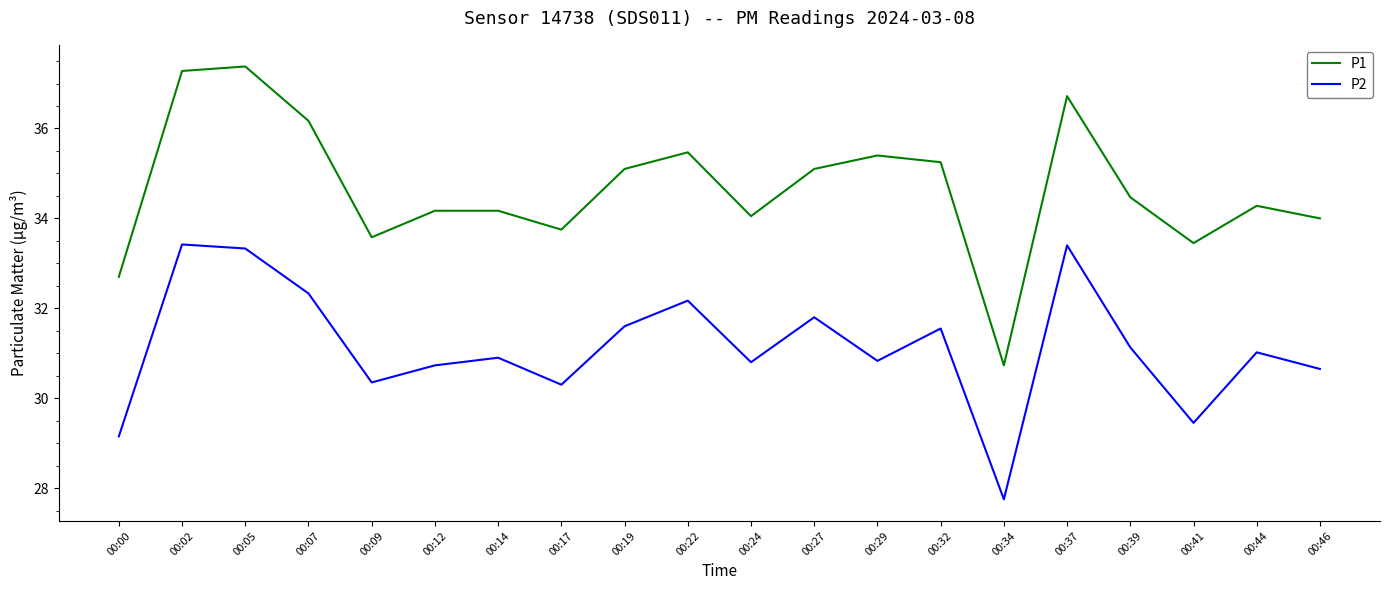

What is the highest value of the P2 series?

33.4